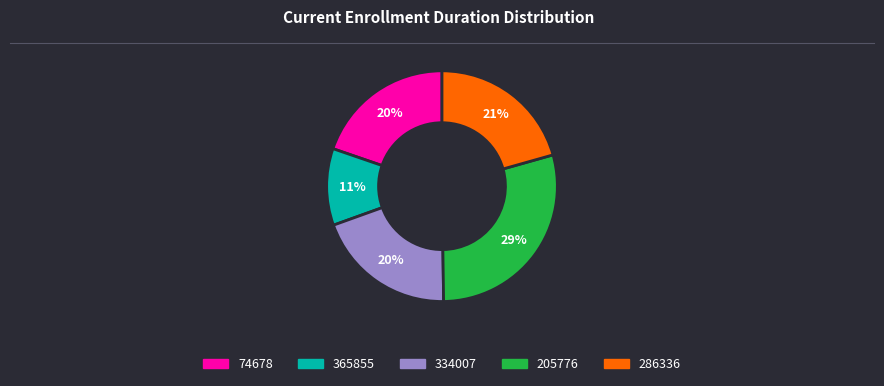

To the nearest percent, what is the difference between the 334007 and 205776 slice percentages?

9%